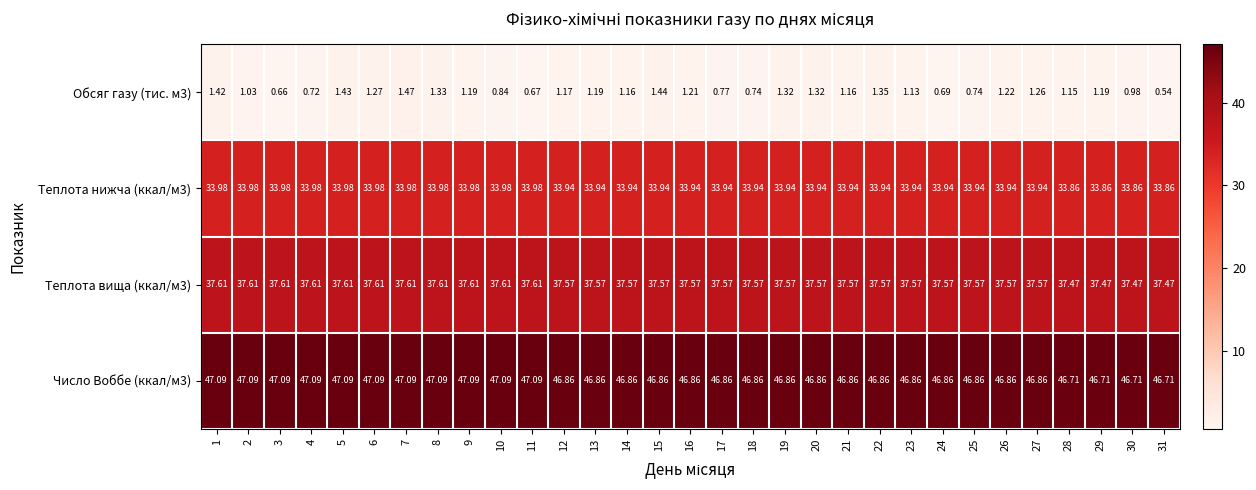

Which series has the widest spread of values?

Обсяг газу (тис. м3)